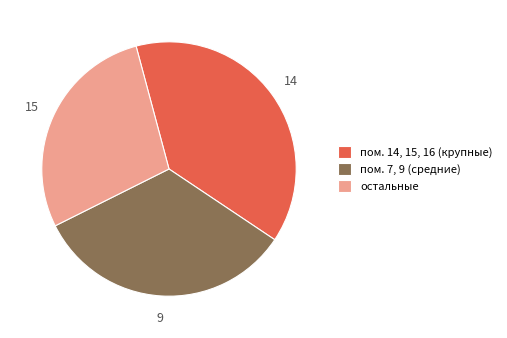

Combined, do пом. 7, 9 (средние) and остальные account for over 50%?

Yes